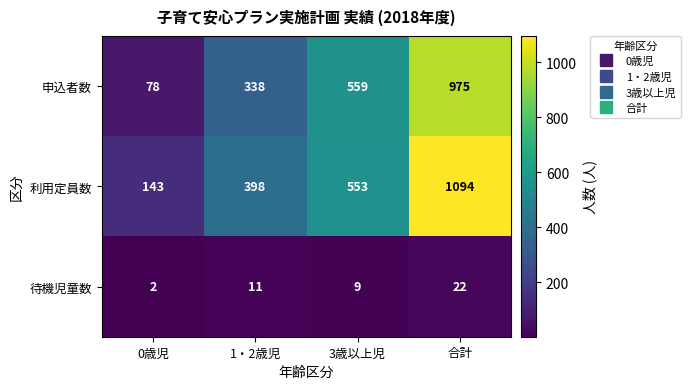

Reading right to left, list all the values displayed in this chart.

申込者数: 975	559	338	78
利用定員数: 1094	553	398	143
待機児童数: 22	9	11	2